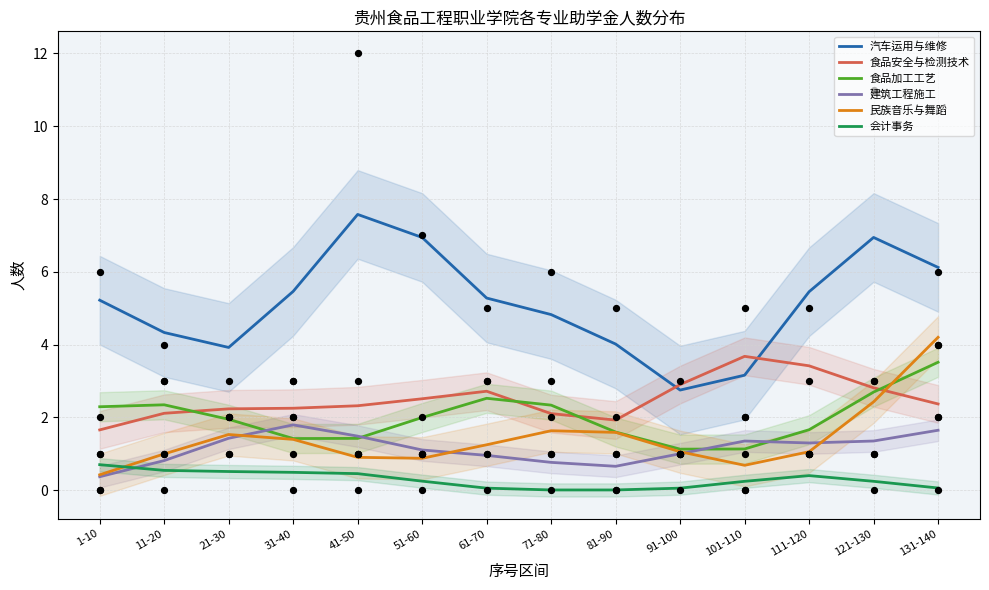

Which series has the largest total across all categories?

汽车运用与维修